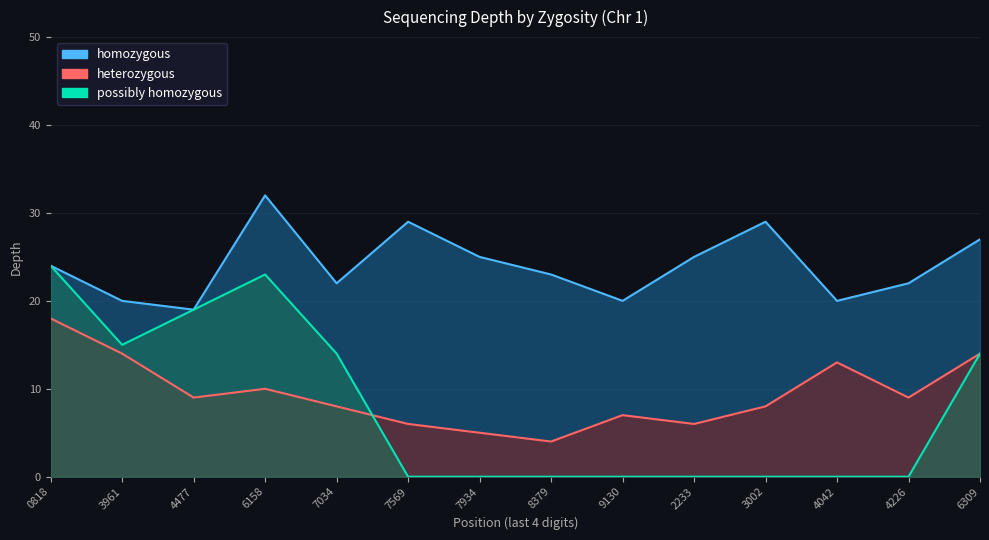

What is the sum of the homozygous values at 3002 and 0818?

53